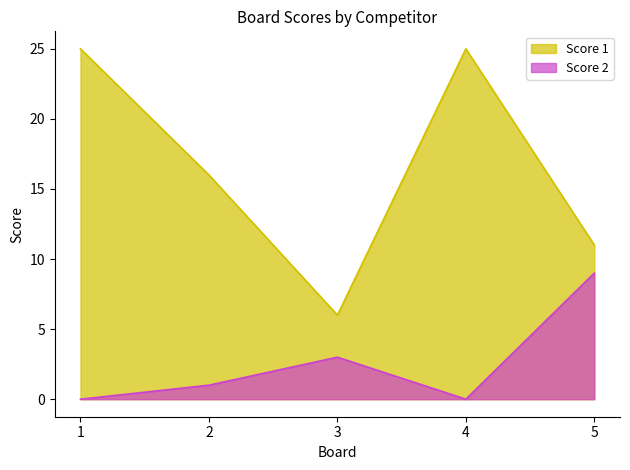

What is the sum of the Score 2 values at 3 and 5?

12